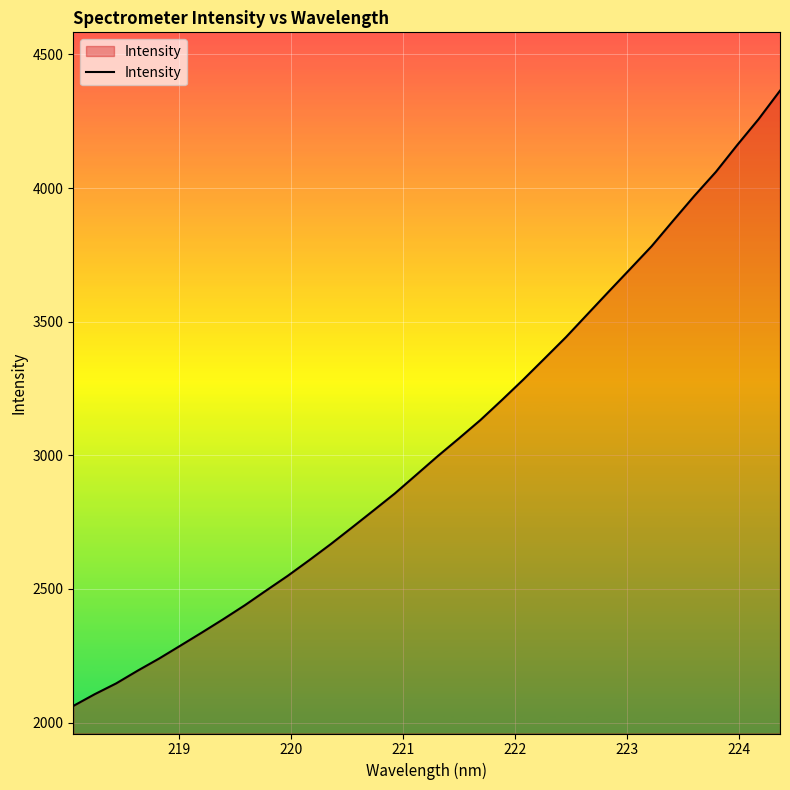

What is the greatest value displayed?

4364.3